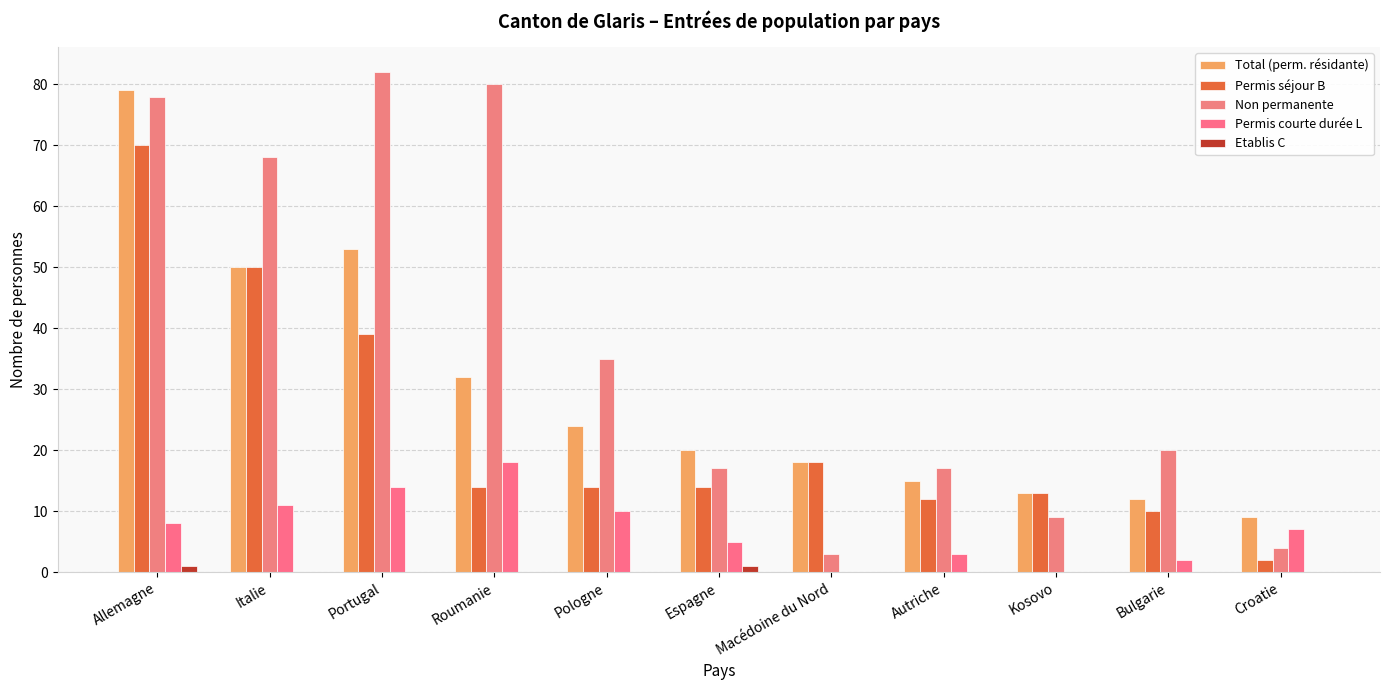

Rank the series at Espagne from highest to lowest value.

Total (perm. résidante), Non permanente, Permis séjour B, Permis courte durée L, Etablis C